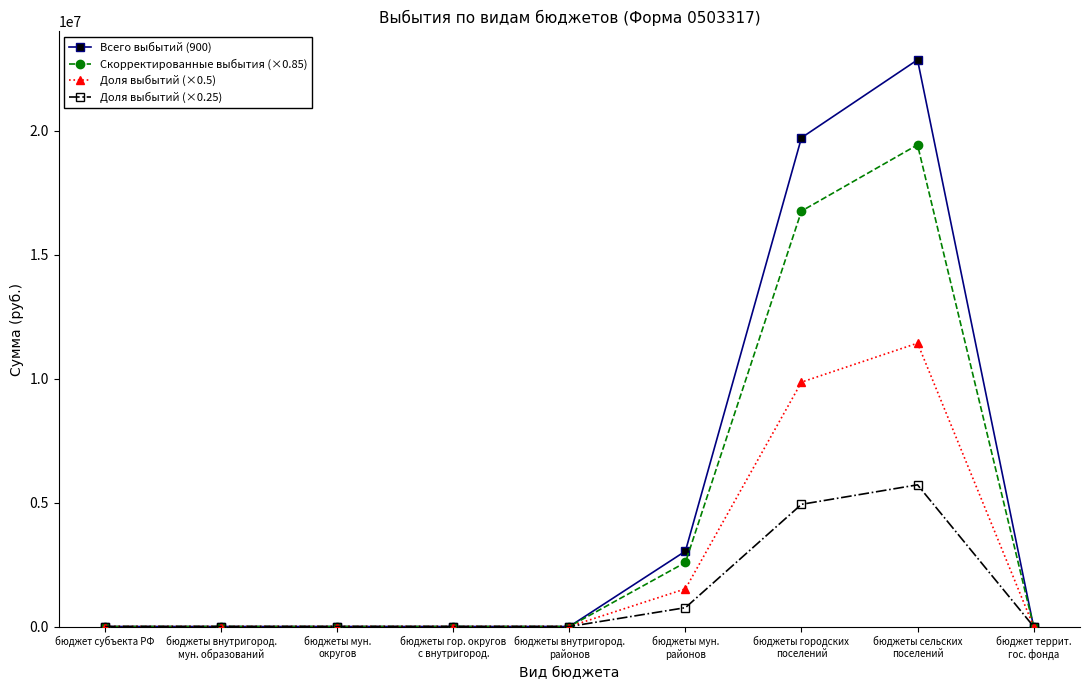

Reading left to right, list all the values displayed in this chart.

Всего выбытий (900): 0.0	0.0	0.0	0.0	0.0	3041552.3	19724450.0	22869000.0	0.0
Скорректированные выбытия (×0.85): 0.0	0.0	0.0	0.0	0.0	2585319.4	16765782.5	19438650.0	0.0
Доля выбытий (×0.5): 0.0	0.0	0.0	0.0	0.0	1520776.1	9862225.0	11434500.0	0.0
Доля выбытий (×0.25): 0.0	0.0	0.0	0.0	0.0	760388.1	4931112.5	5717250.0	0.0